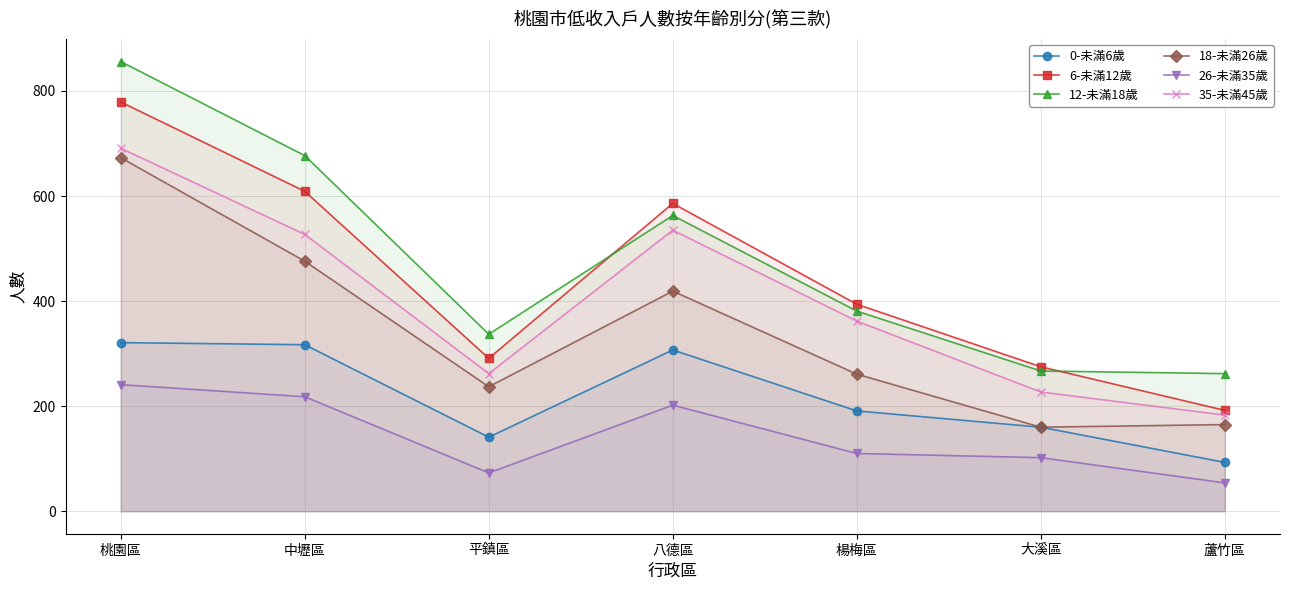

Where does the 6-未滿12歲 series first go above 394?

桃園區